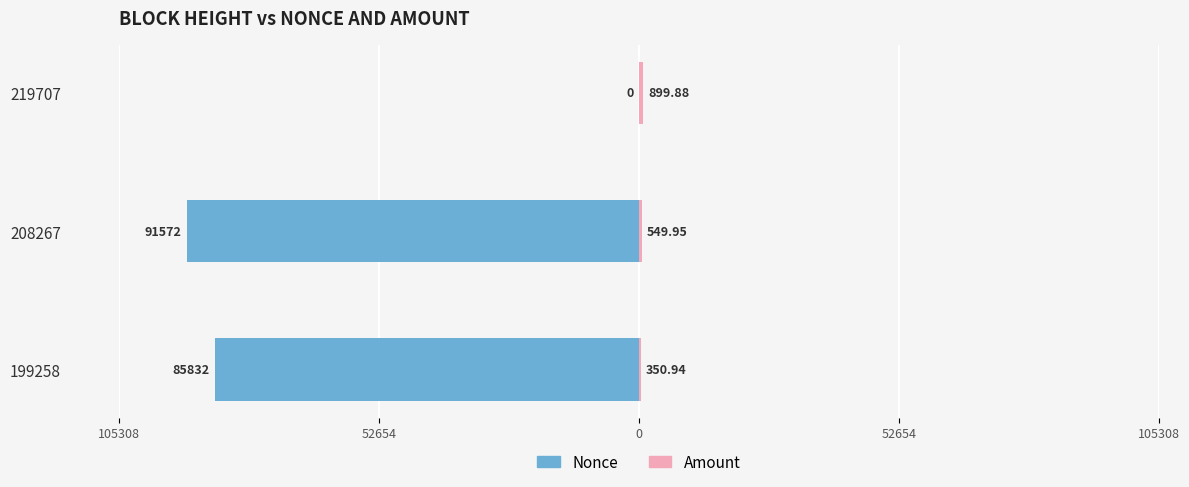

What is the minimum value for Amount?

350.9